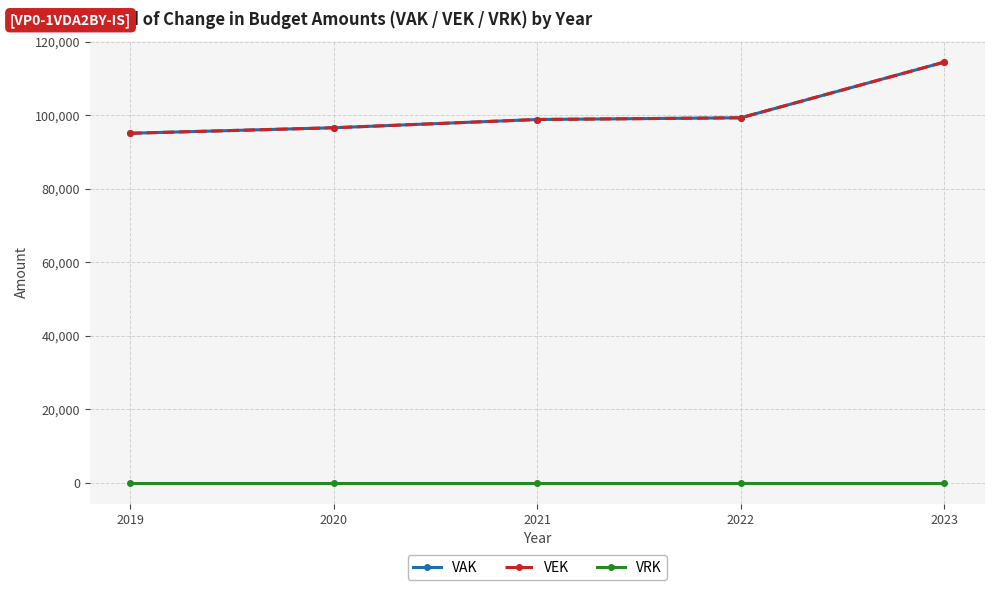

The VEK series shows 96563 at 2020. True or false?

True